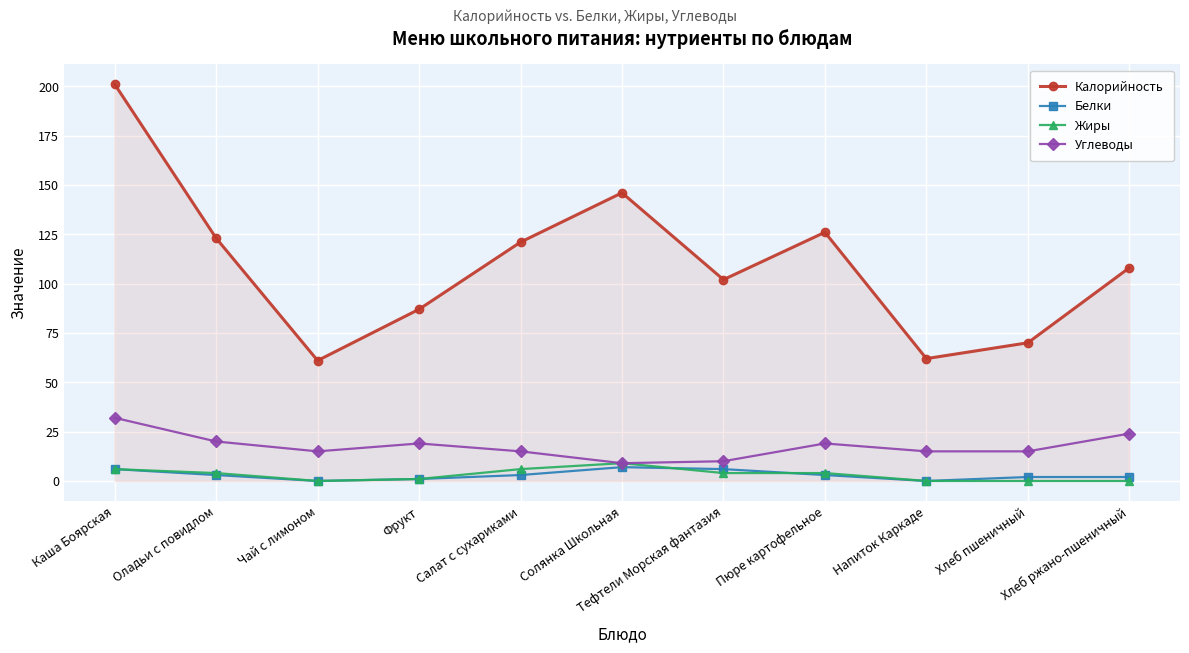

What is the approximate value of Белки at Пюре картофельное?

3